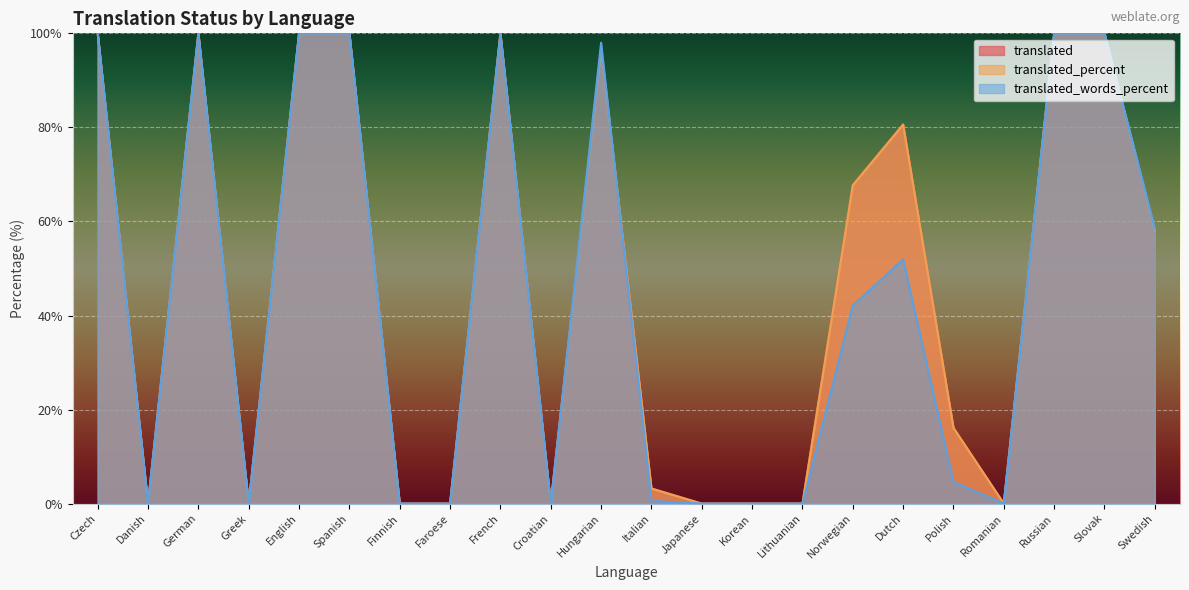

What is the label of the 10th point from the right?

Japanese